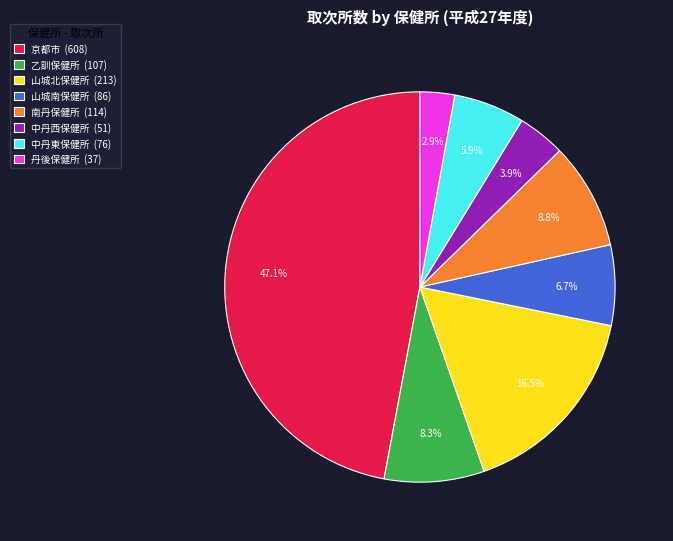

Rank the categories by value from lowest to highest.

丹後保健所, 中丹西保健所, 中丹東保健所, 山城南保健所, 乙訓保健所, 南丹保健所, 山城北保健所, 京都市